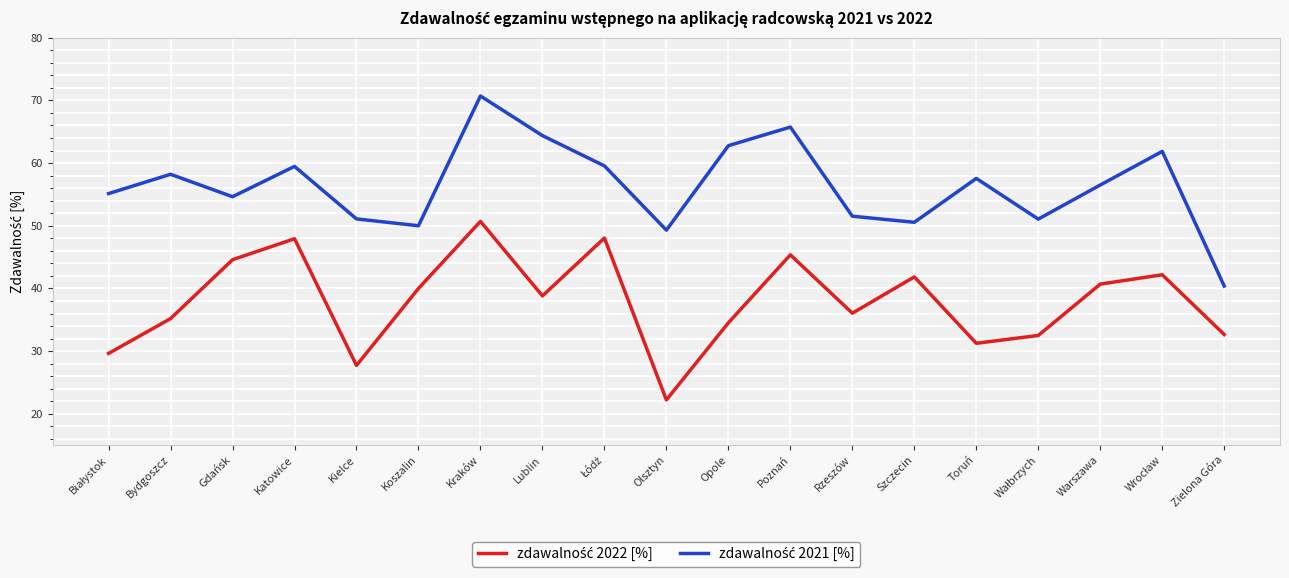

What position from the left is Opole?

11